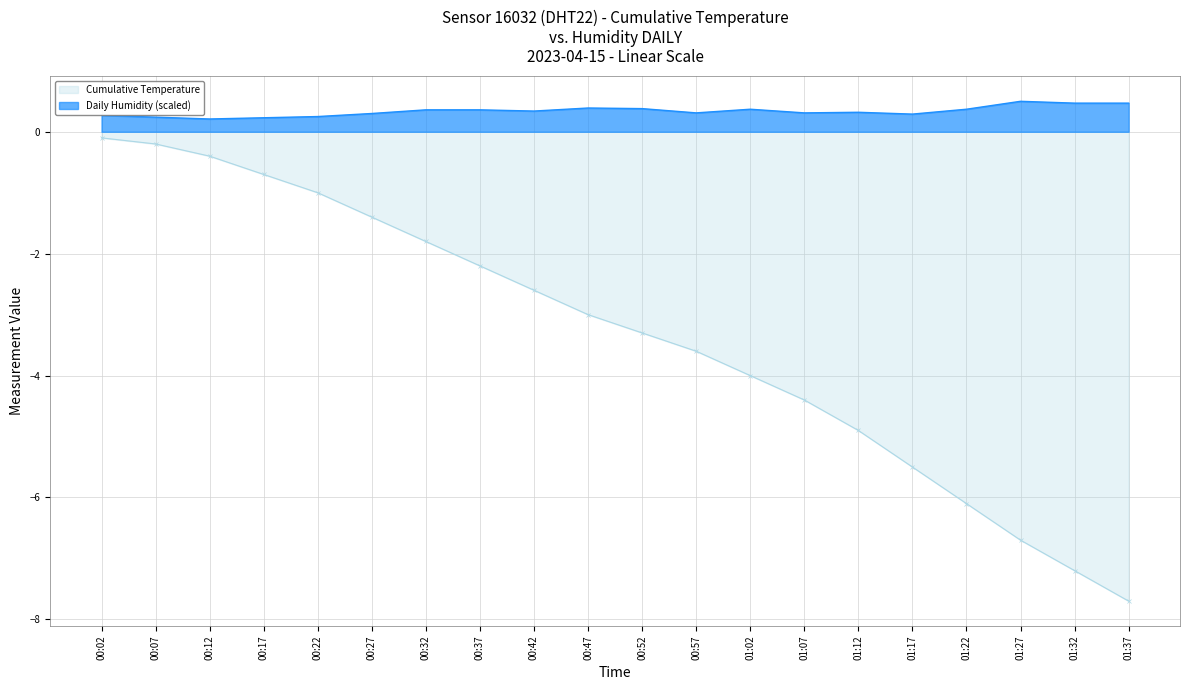

Where is the first local maximum for Daily Humidity?

00:47